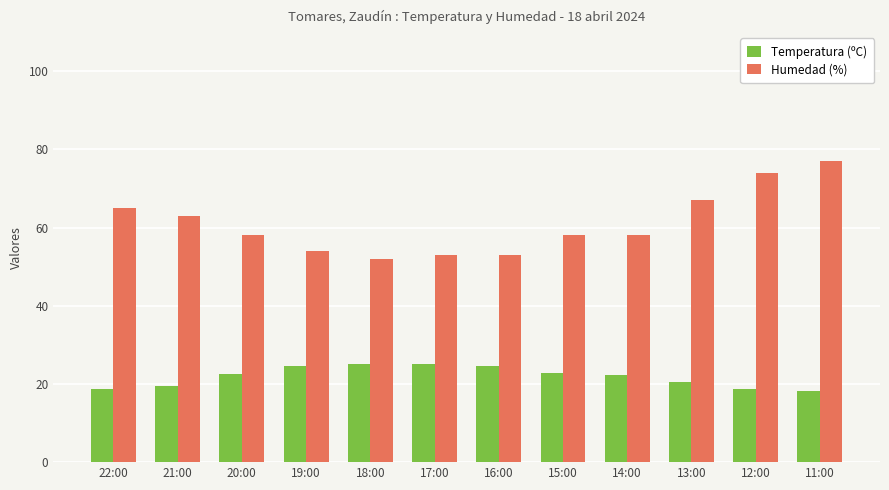

The value of Temperatura (ºC) at 19:00 is 12.0. True or false?

False